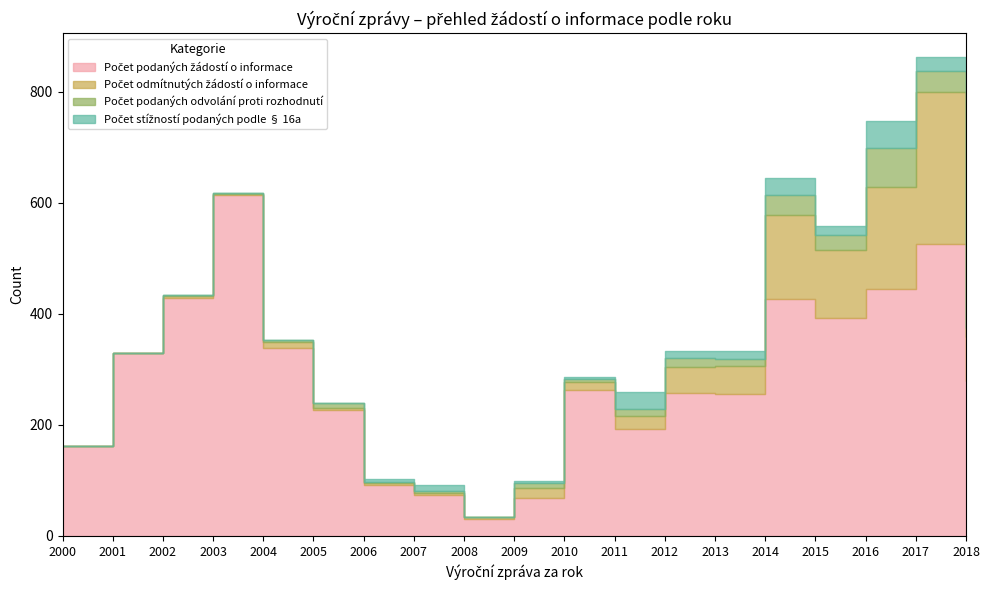

Is it true that Počet stížností podaných podle § 16a equals 22 at 2004?

False